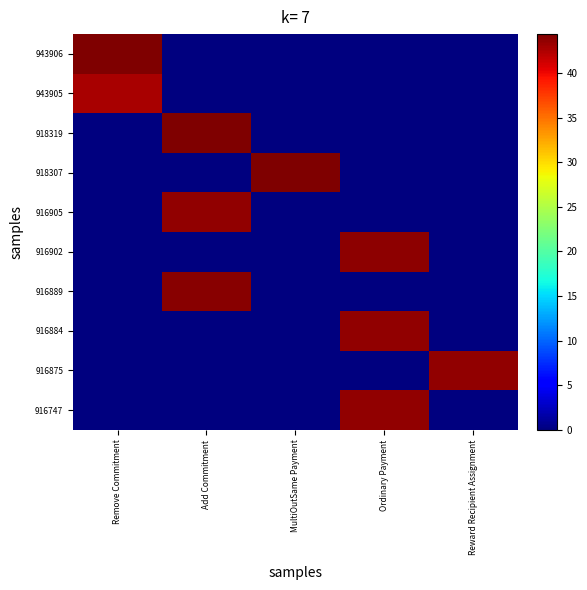

List the series in order of their peak value, lowest first.

943905, 916747, 916884, 916875, 916905, 916902, 916889, 918307, 943906, 918319